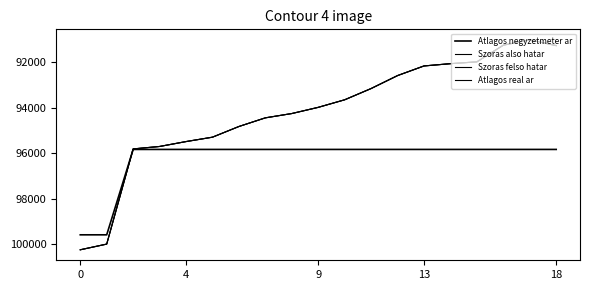

Does the chart display data point markers on the line(s)?

No